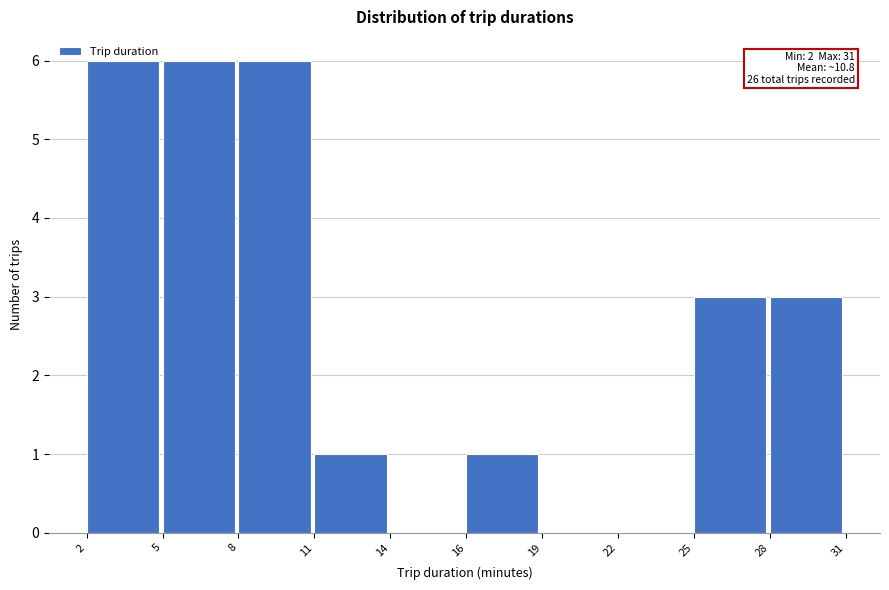

What is the maximum value shown in the chart?

6